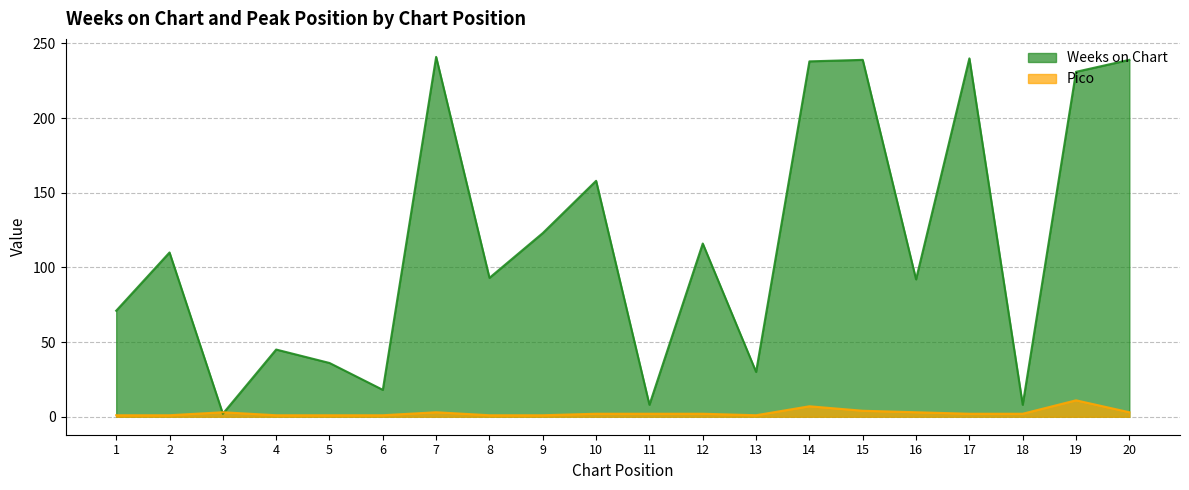

True or false: Weeks on Chart has a value of 21 at 8.

False